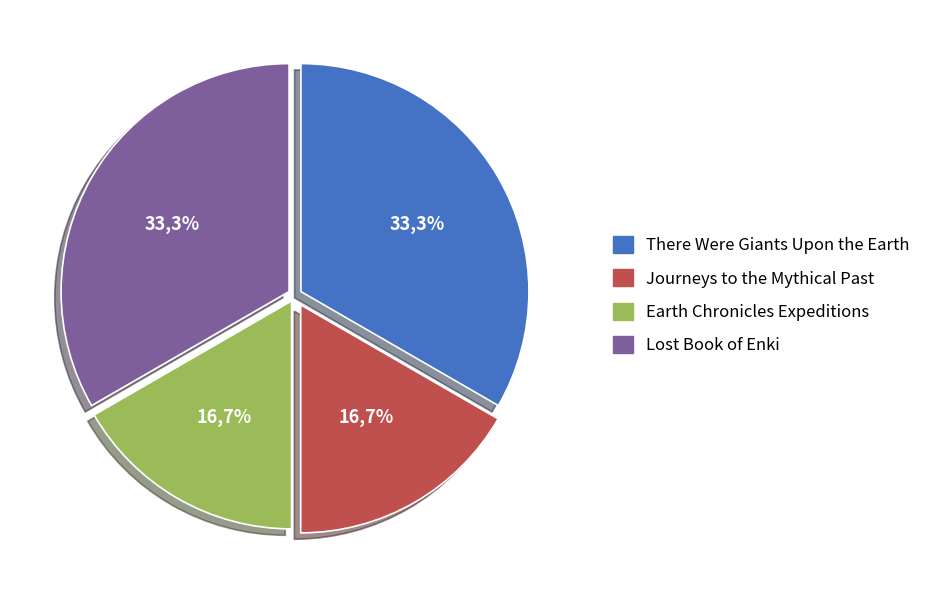

To the nearest percent, what percentage of the pie is There Were Giants Upon the Earth?

33%